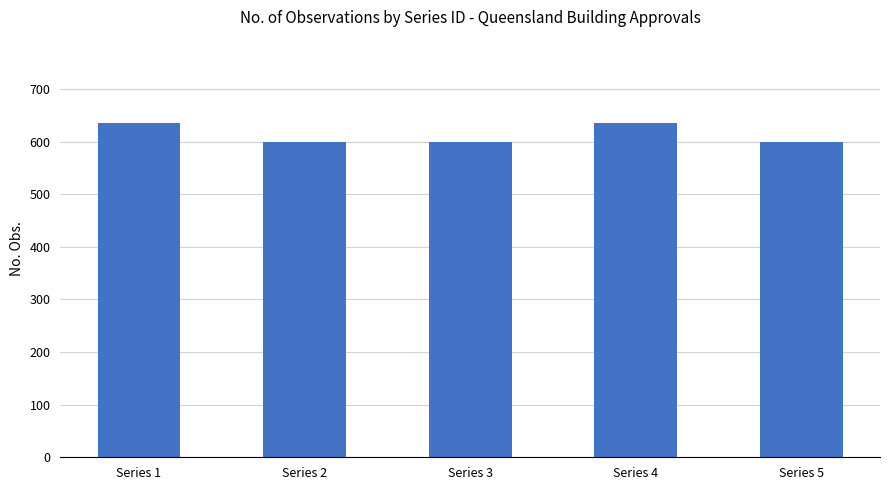

Is it true that the value at Series 1 is 1120?

False